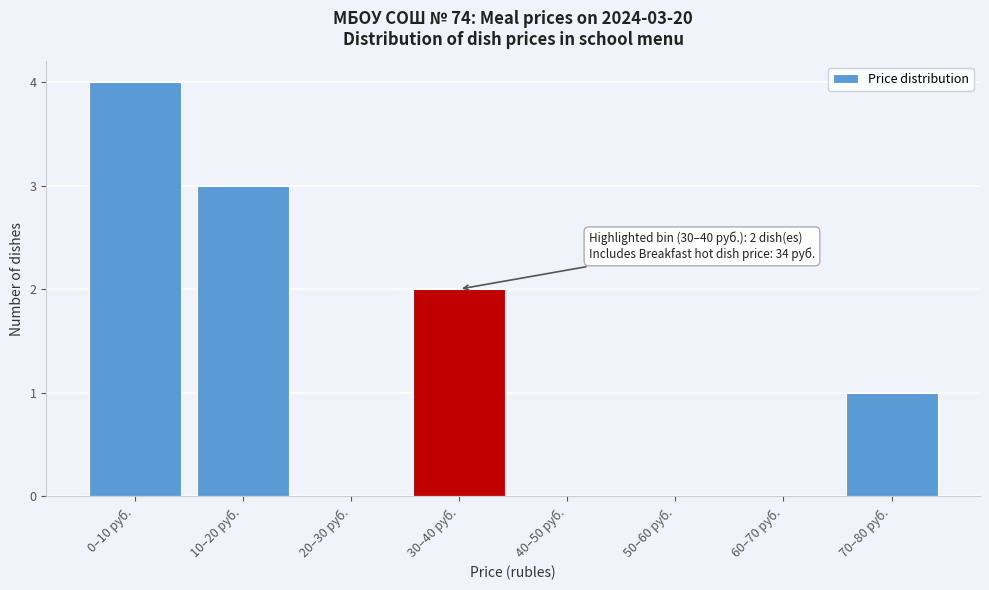

Reading left to right, transcribe all the data shown in this chart.

0–10 руб.=4	10–20 руб.=3	20–30 руб.=0	30–40 руб.=2	40–50 руб.=0	50–60 руб.=0	60–70 руб.=0	70–80 руб.=1